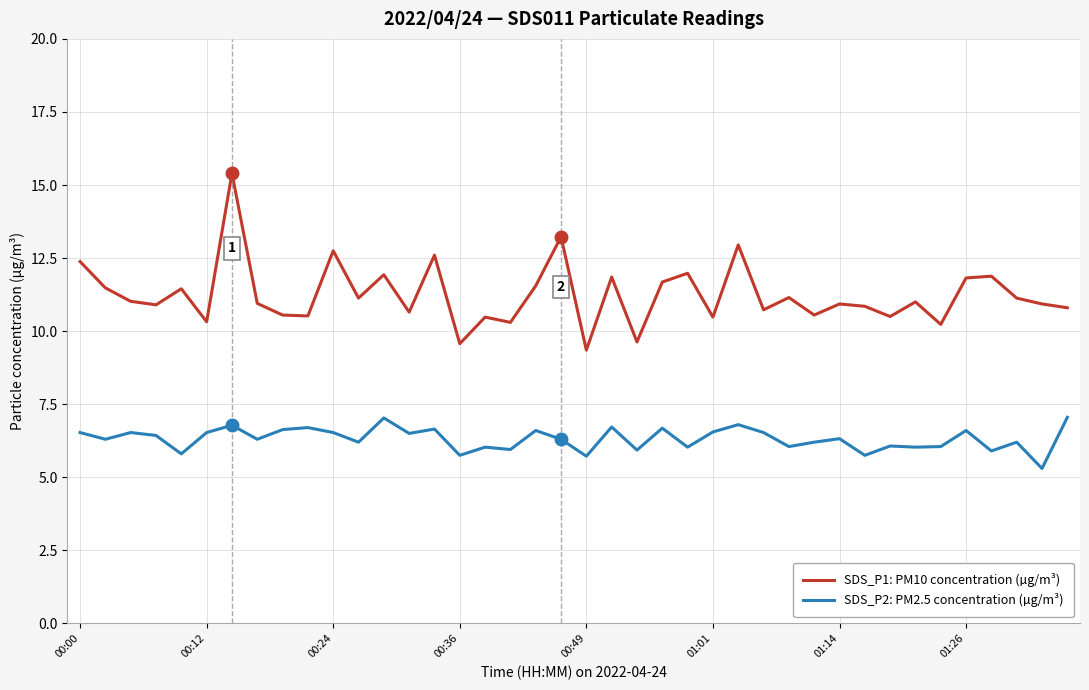

Which series has the largest range (max minus min)?

SDS_P1: PM10 concentration (µg/m³)